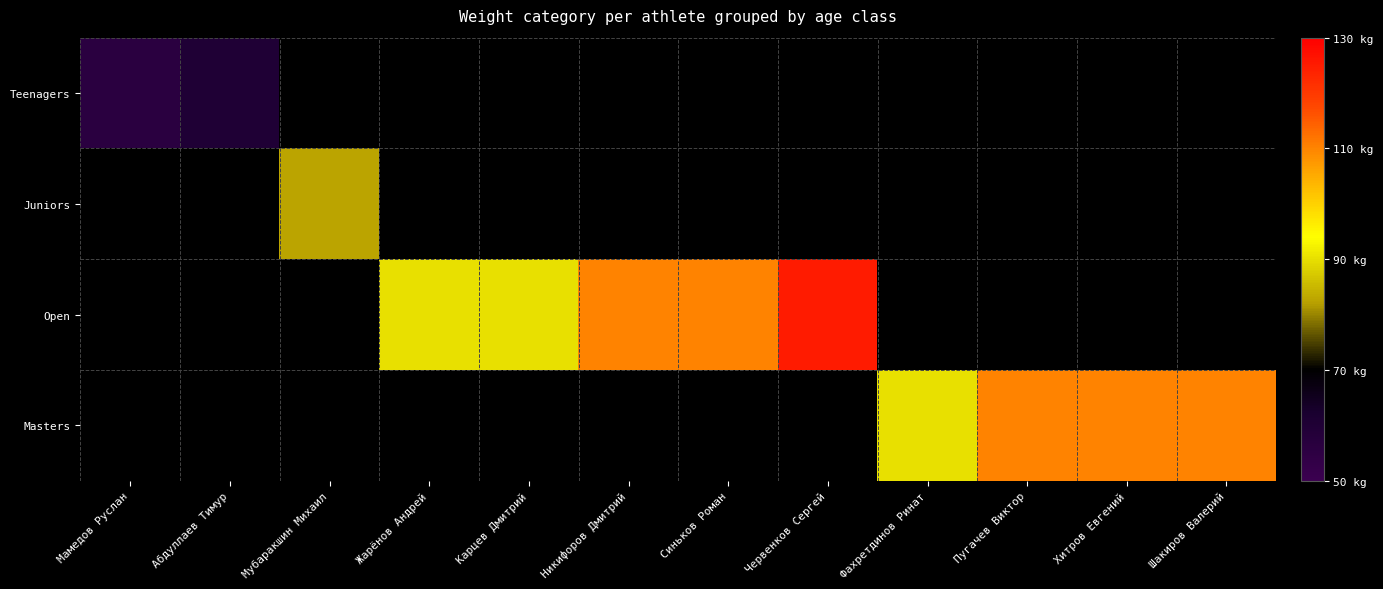

How many distinct data groups are displayed?

4